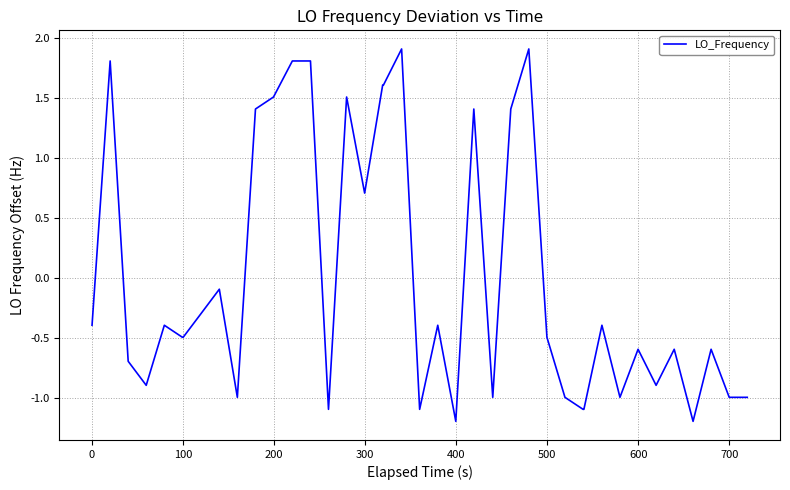

What is the difference between the maximum and minimum values?

3.1